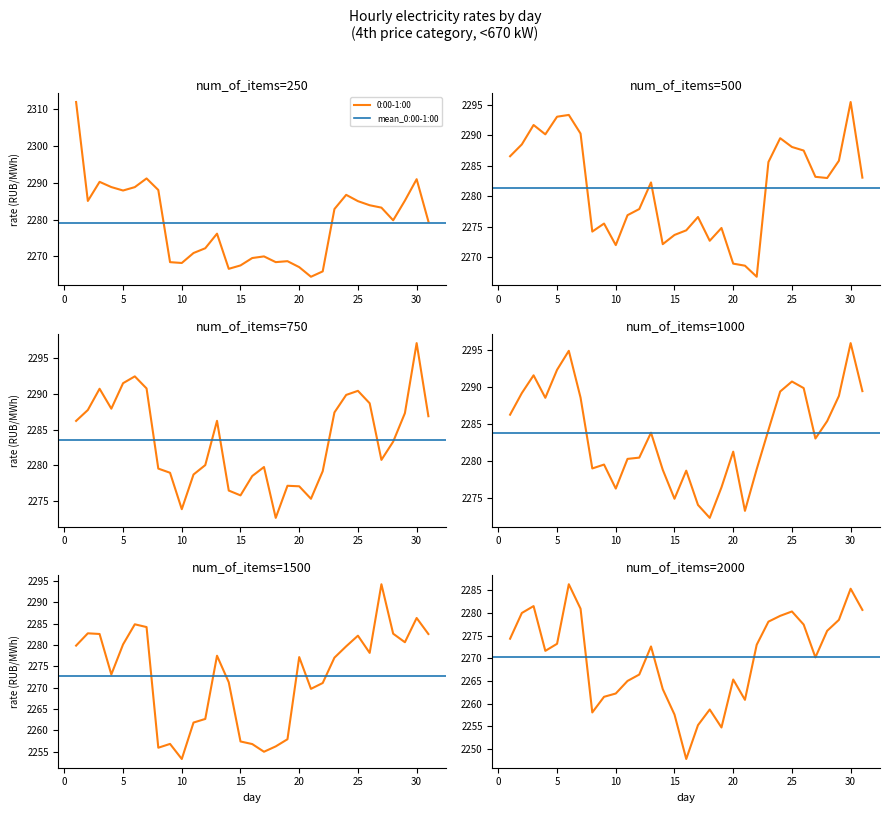

True or false: 10:00-11:00 has more than 0 points higher than both neighbors.

True